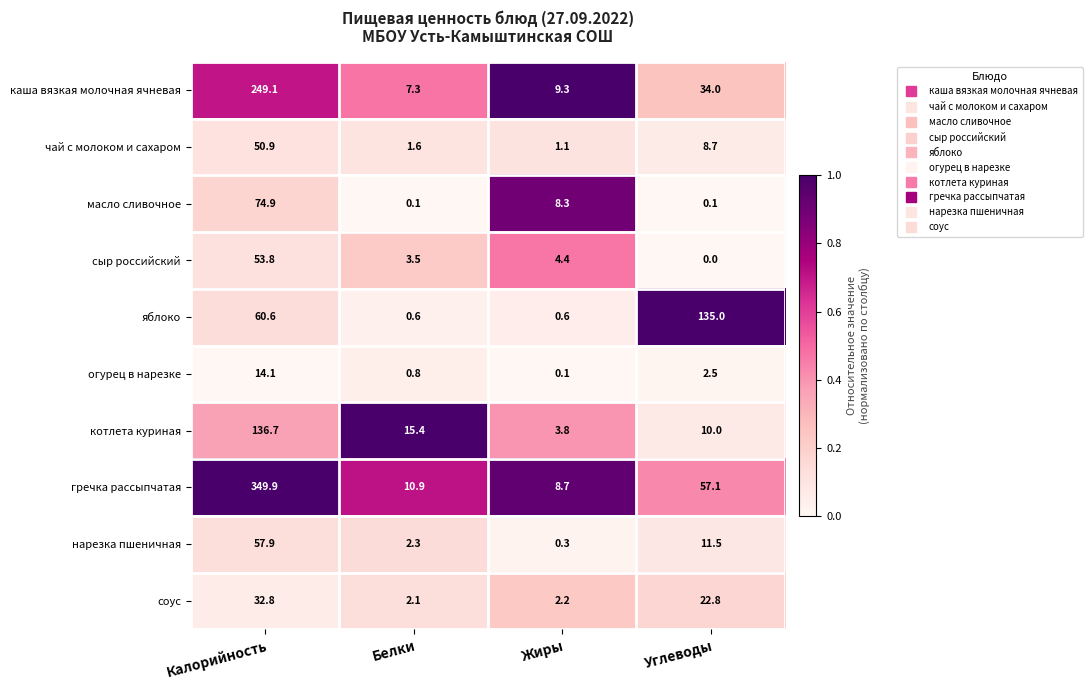

What is the difference between the highest and lowest values at Углеводы?

135.0